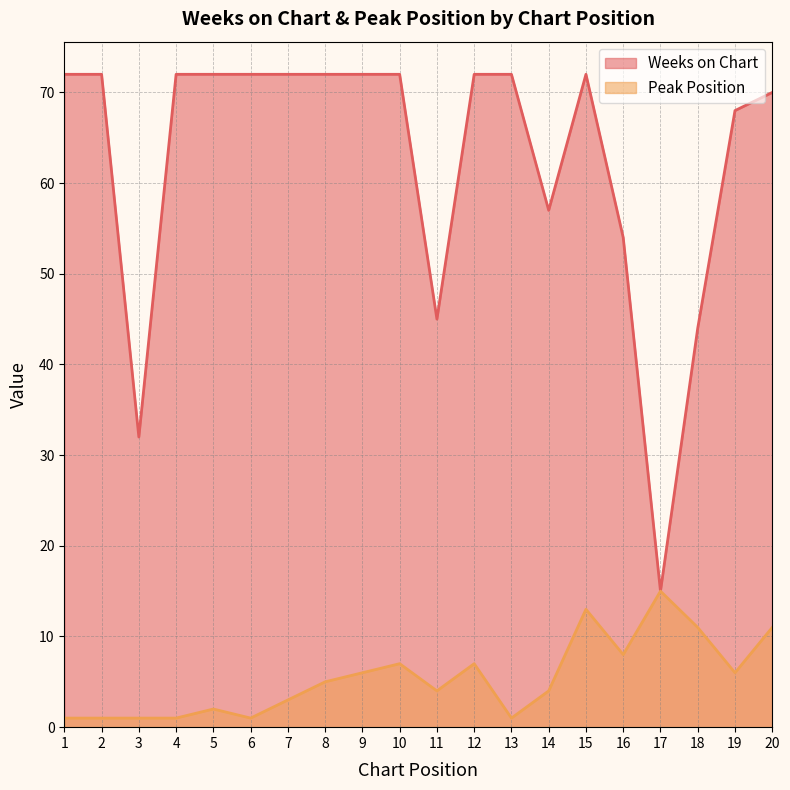

What is the sum of the Peak Position values at 6 and 2?

2